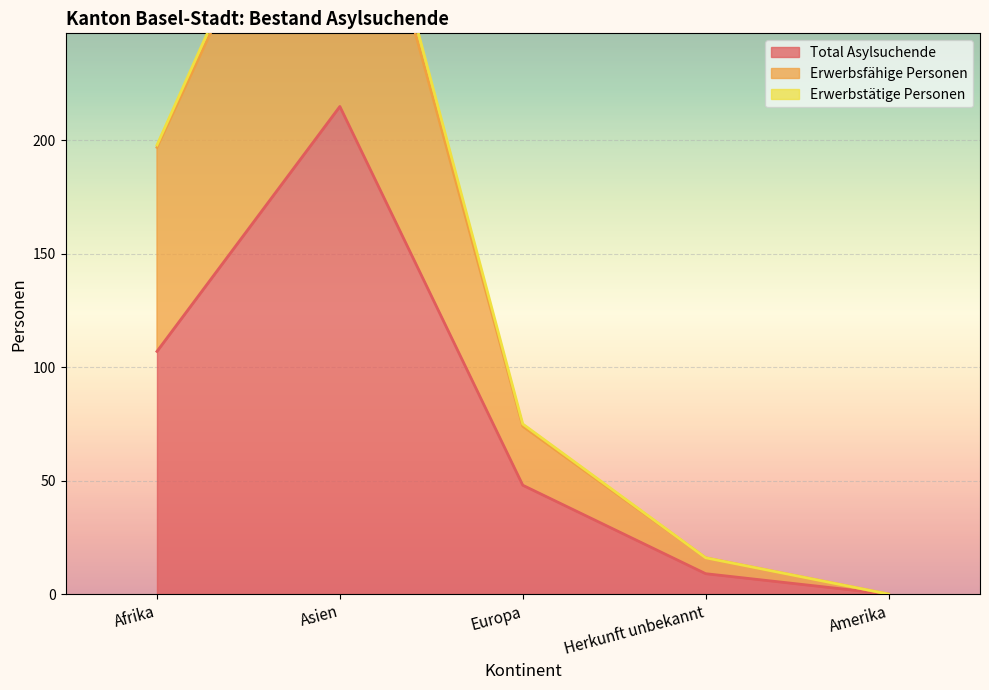

The value of Total Asylsuchende at Herkunft unbekannt is 9. True or false?

True